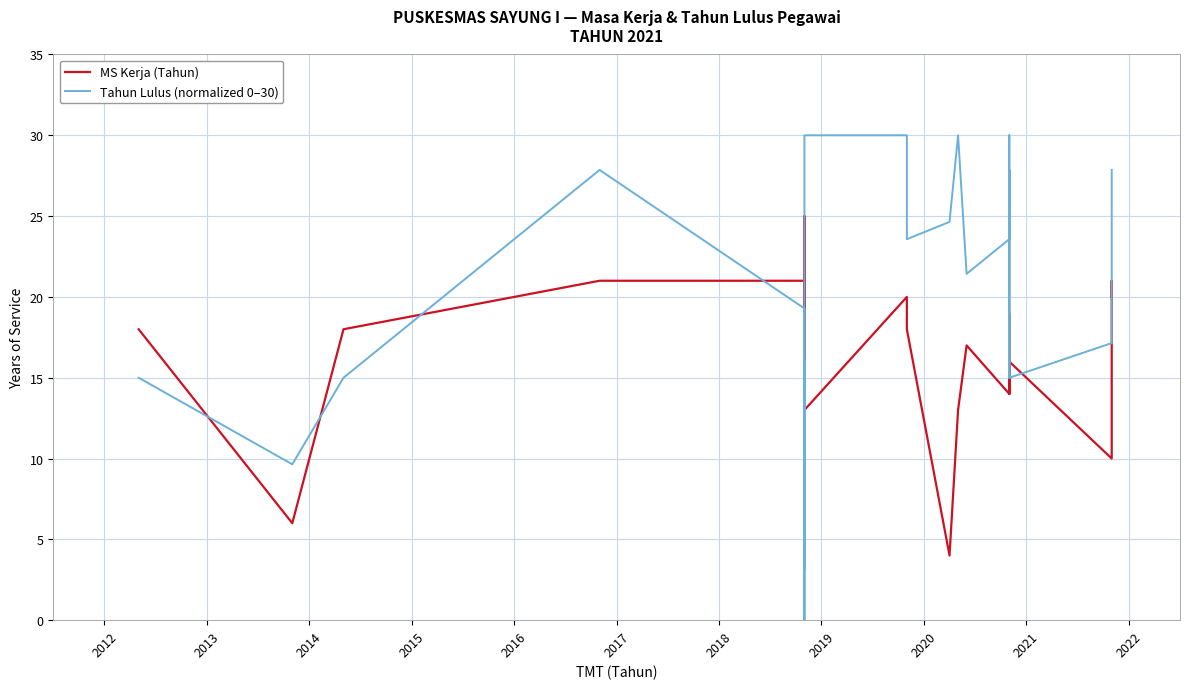

What is the label of the 8th point from the left?

2019